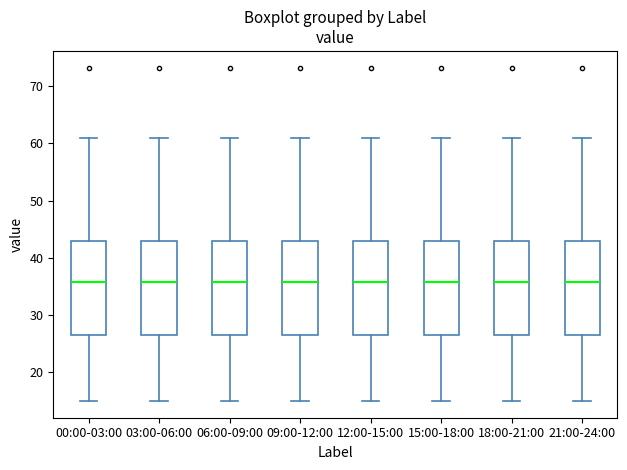

Reading left to right, transcribe this box plot: for each box, give where its median line is, the range the box spans, and where its two whiskers end, as read against the y-axis. The values are not printed on the chart, so give them approximately, as read against the axis.

00:00-03:00: median 36, box 26 to 43, whiskers 15 to 61
03:00-06:00: median 36, box 26 to 43, whiskers 15 to 61
06:00-09:00: median 36, box 26 to 43, whiskers 15 to 61
09:00-12:00: median 36, box 26 to 43, whiskers 15 to 61
12:00-15:00: median 36, box 26 to 43, whiskers 15 to 61
15:00-18:00: median 36, box 26 to 43, whiskers 15 to 61
18:00-21:00: median 36, box 26 to 43, whiskers 15 to 61
21:00-24:00: median 36, box 26 to 43, whiskers 15 to 61